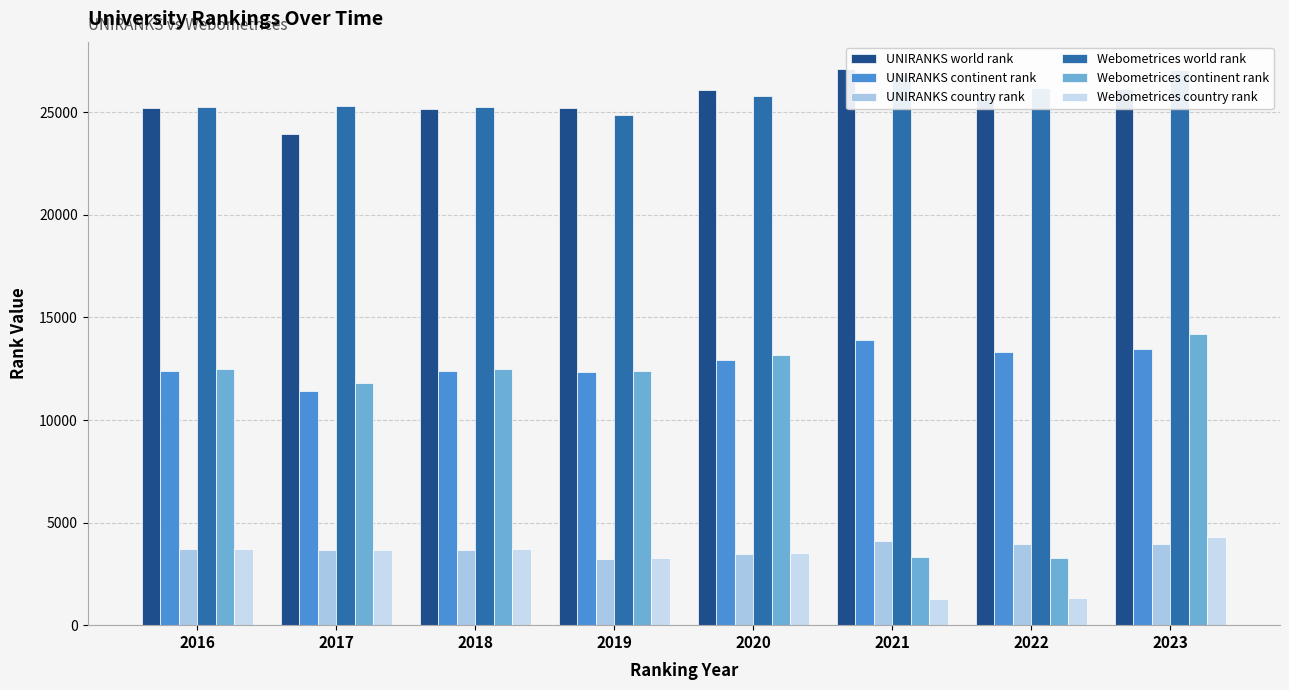

The Webometrices continent rank series shows 3330 at 2021. True or false?

True